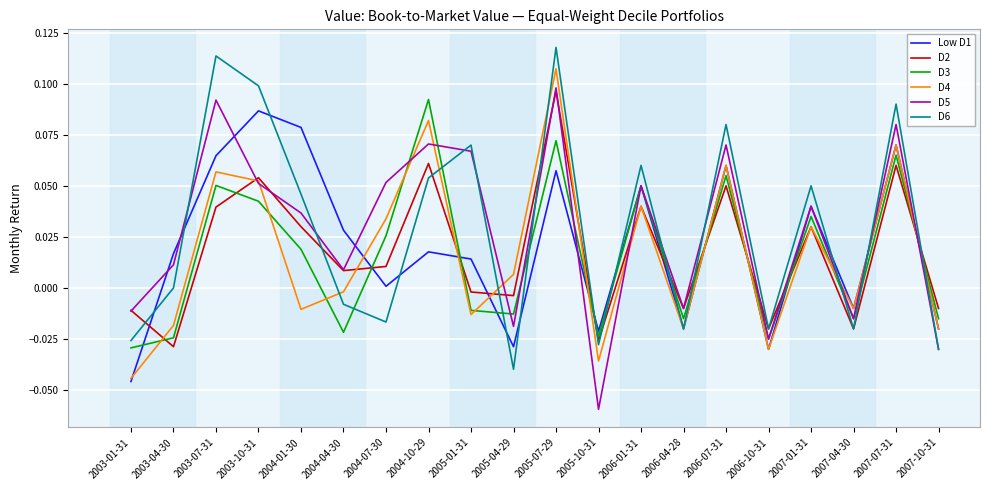

What position from the right is 2003-01-31?

20